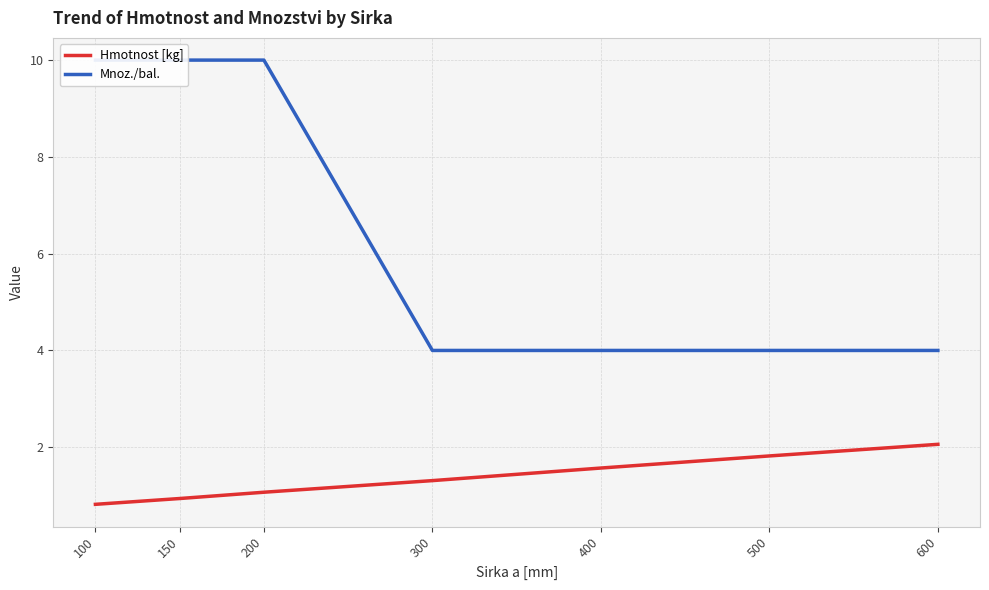

What is the value of the Mnoz./bal. point at the 4th from the left?

4.0